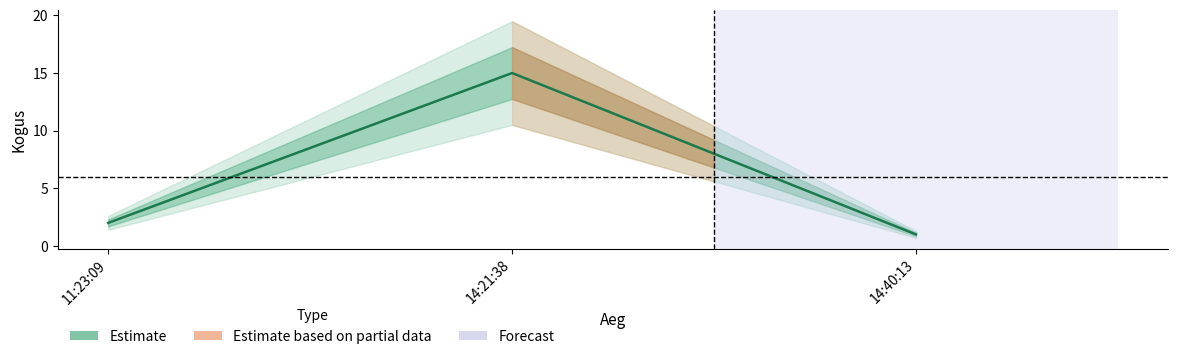

Which label corresponds to the smallest value in the chart?

14:40:13